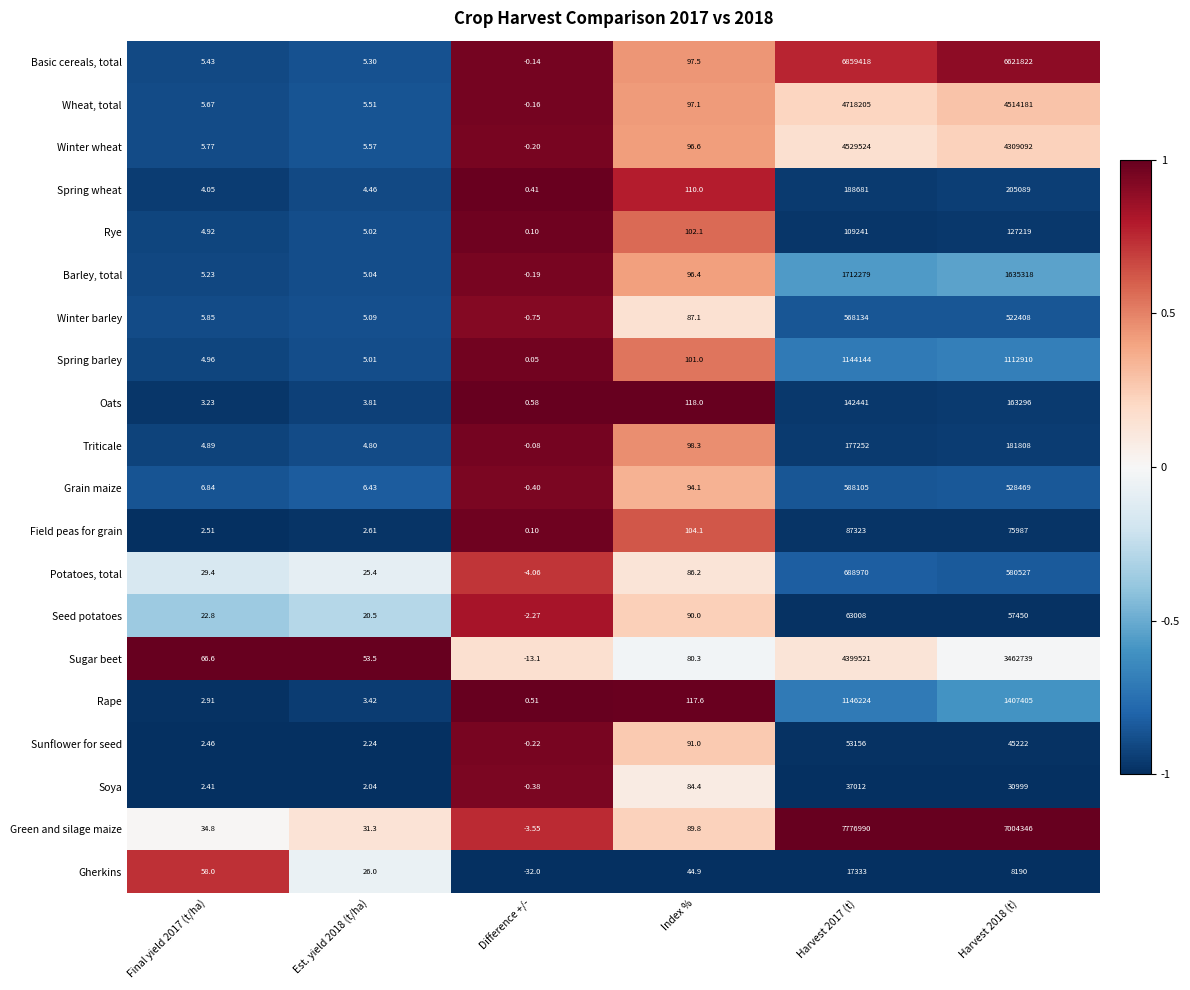

Is the value of Oats at Harvest 2017 (t) greater than the value of Triticale at Est. yield 2018 (t/ha)?

Yes